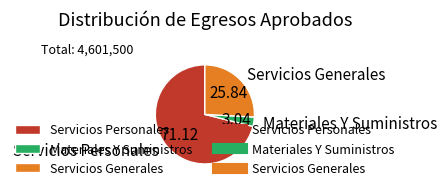

How many segments does this pie chart have?

3